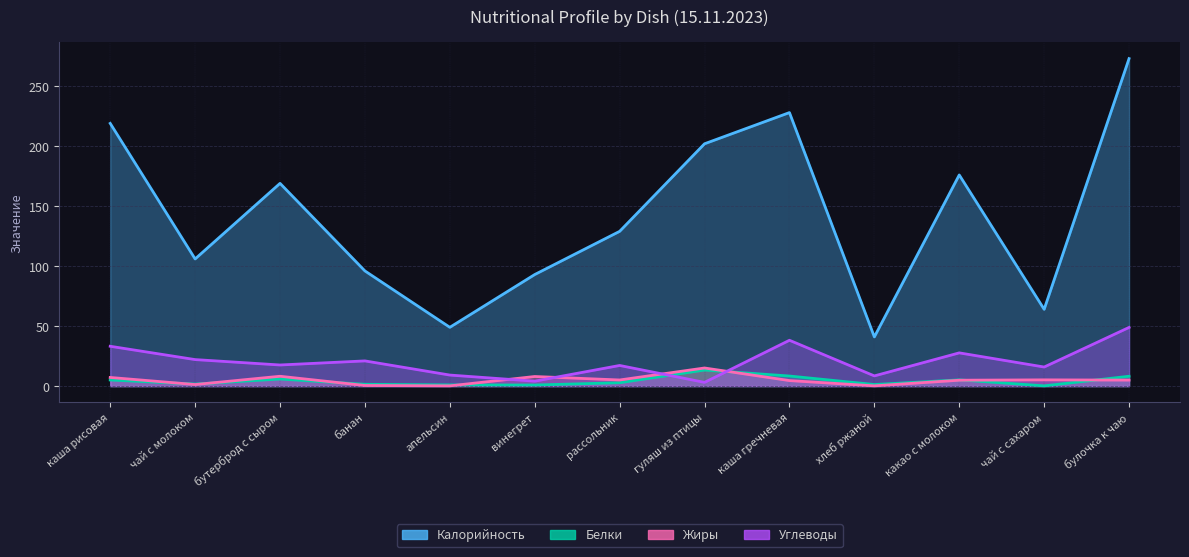

Between which two adjacent categories do Белки and Углеводы first intersect?

рассольник and гуляш из птицы